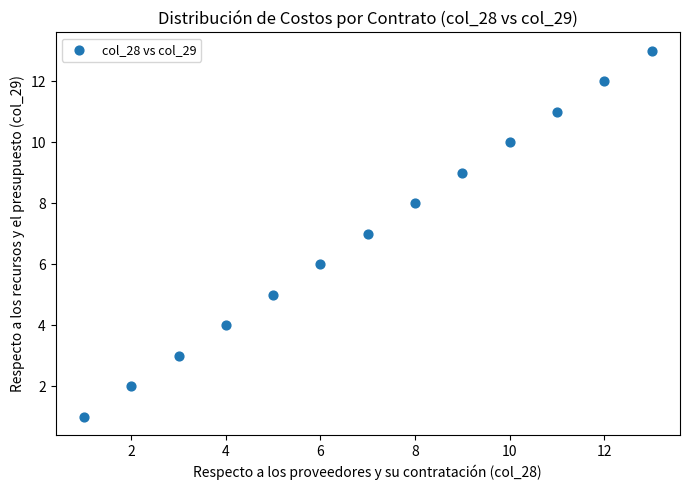

What is the range of Y values (max minus min)?

12